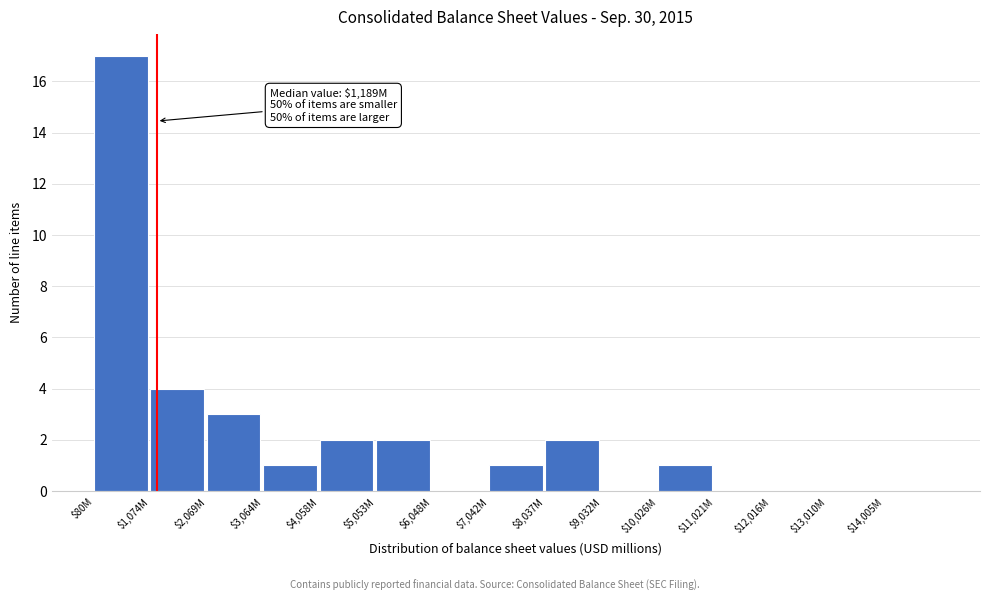

What is the greatest value displayed?

17